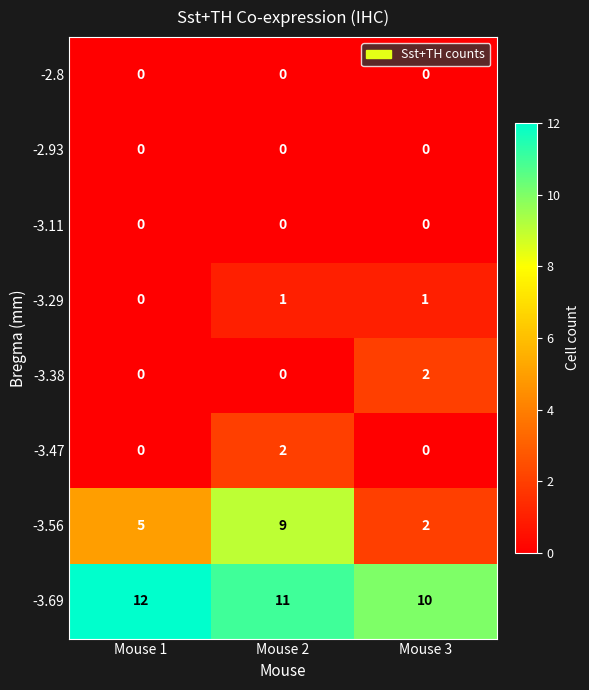

What is the difference between the highest and lowest values at Mouse 1?

12